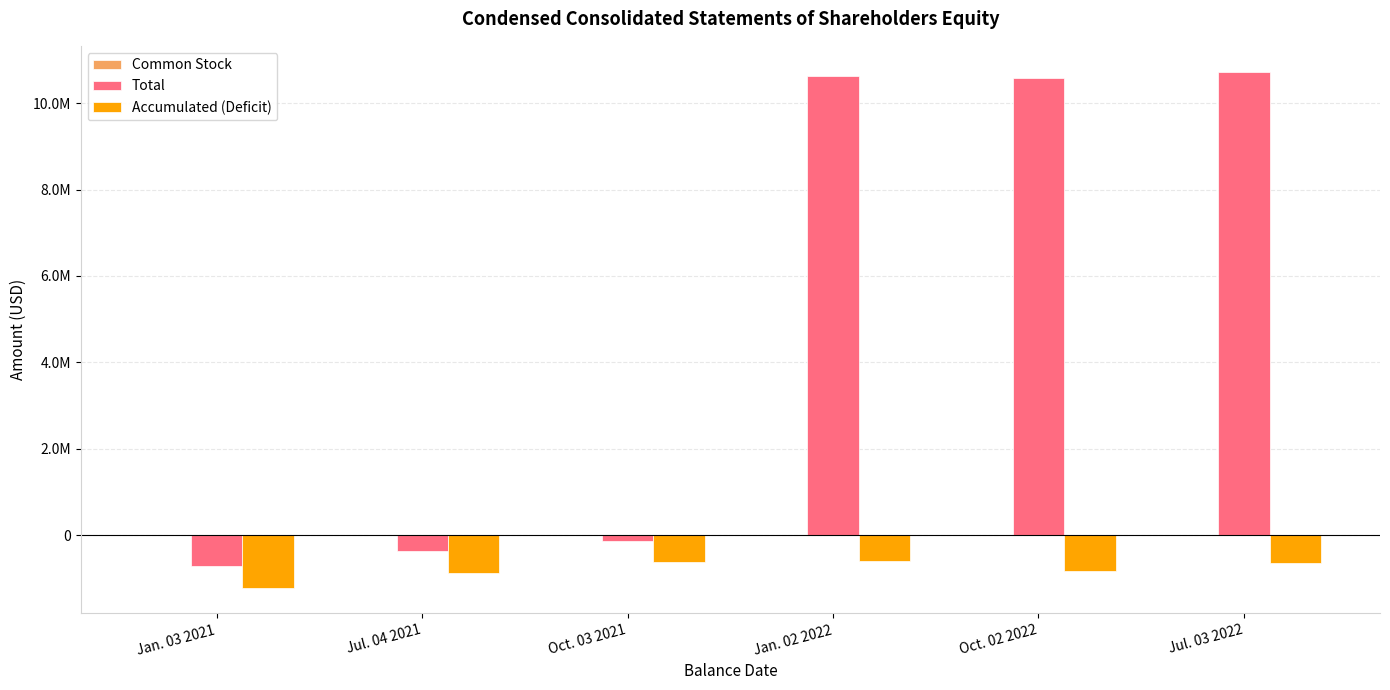

Does the chart contain stacked bars?

No